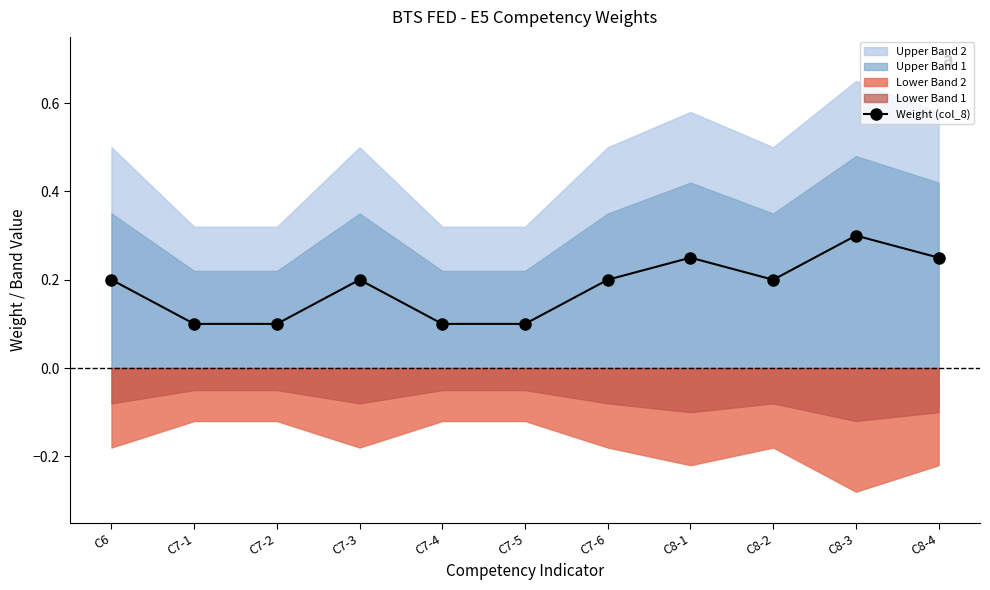

How many interior local valleys (lower than both neighbors) does the data have?

1